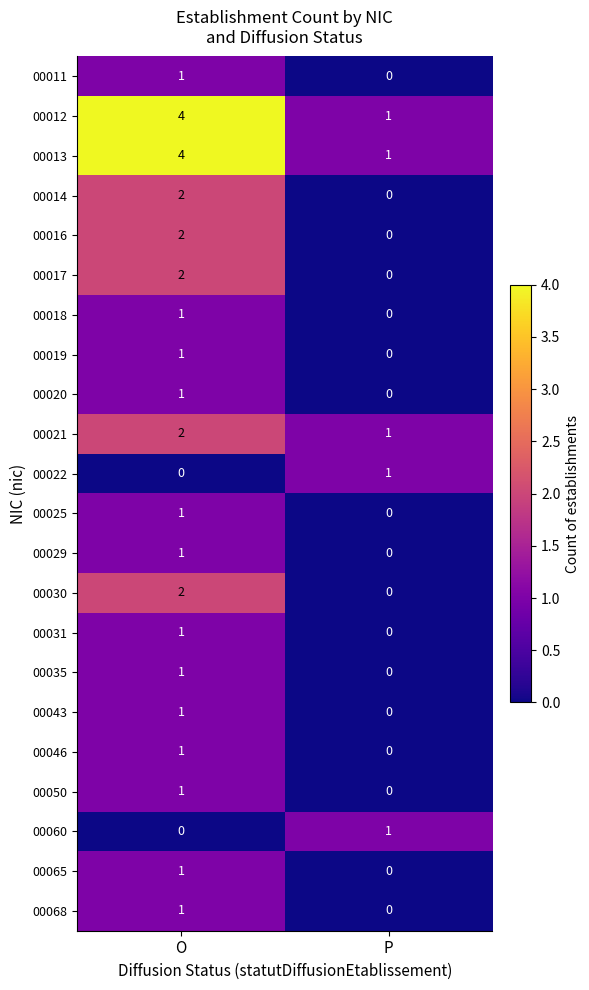

How many data points does each series have?

2